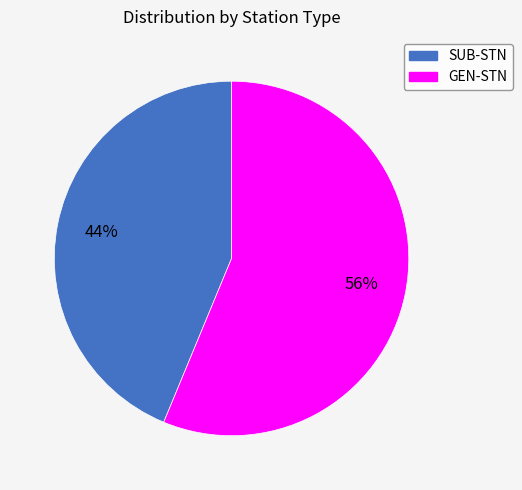

To the nearest percent, what percentage of the pie is GEN-STN?

56%